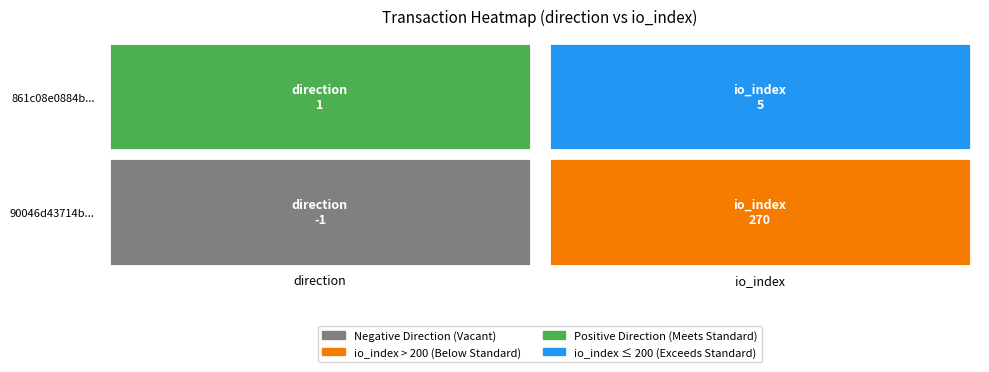

The value of 861c08e0884b62828af5971336c0d4c0c8a2e89 at -1 is 0. True or false?

False